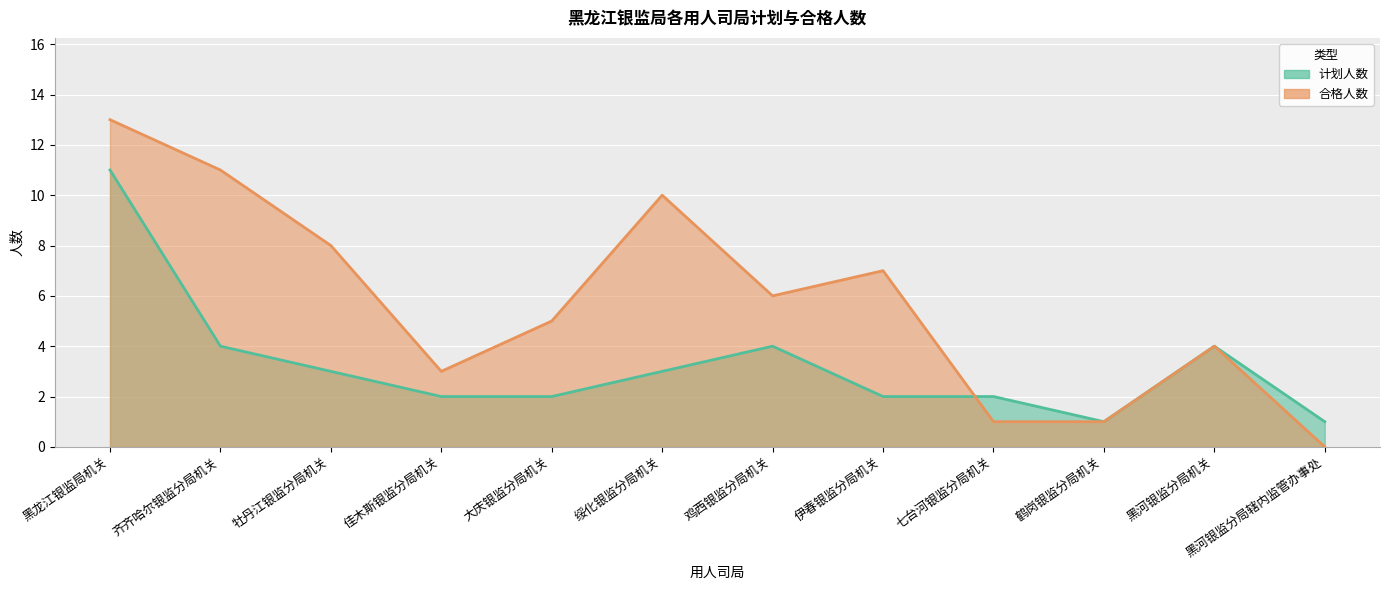

What is the sum of all 合格人数 values?

69